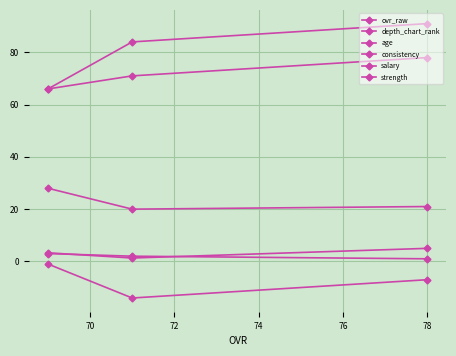

How many data points in consistency are above -7?

1